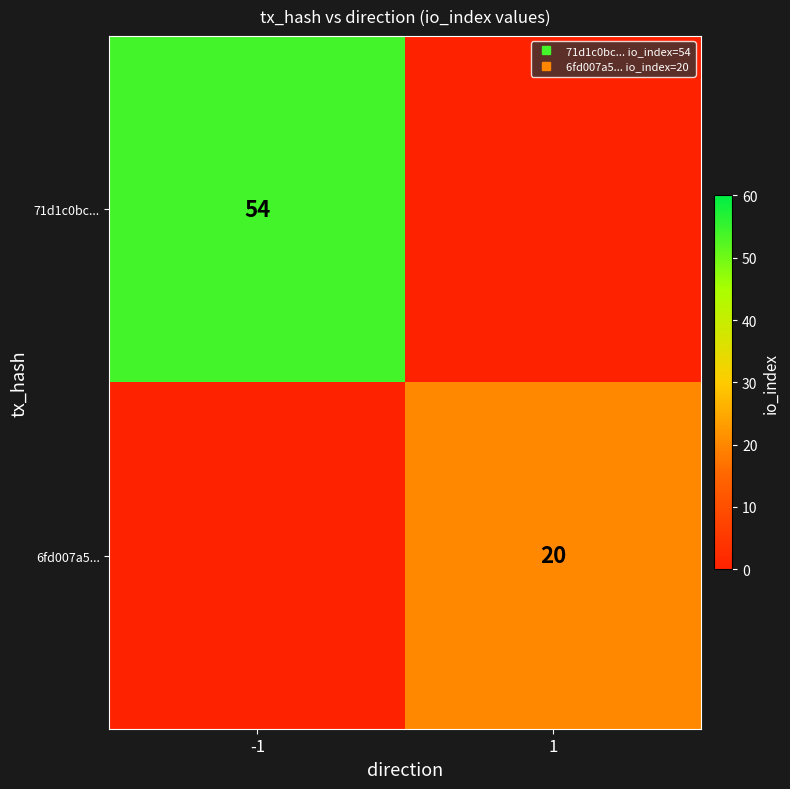

What is the highest value of the 71d1c0bc... series?

54